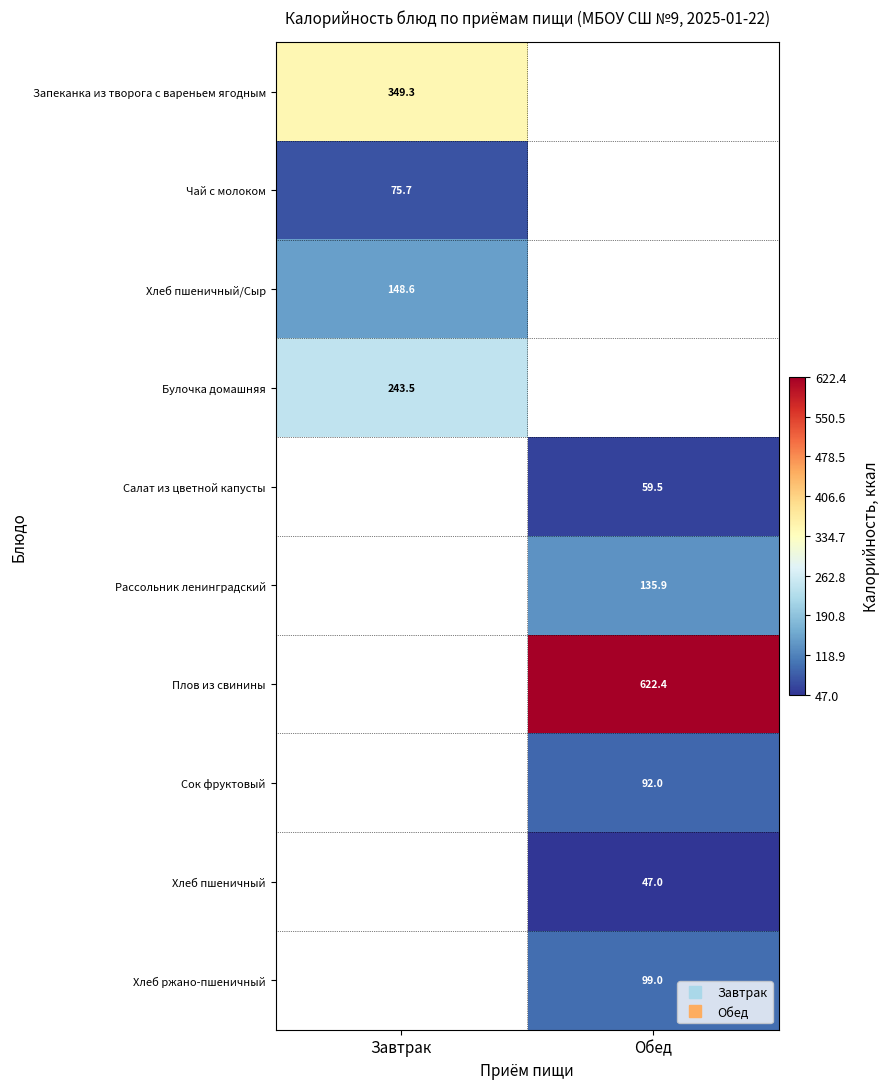

What value does the Чай с молоком series have at Завтрак?

75.7